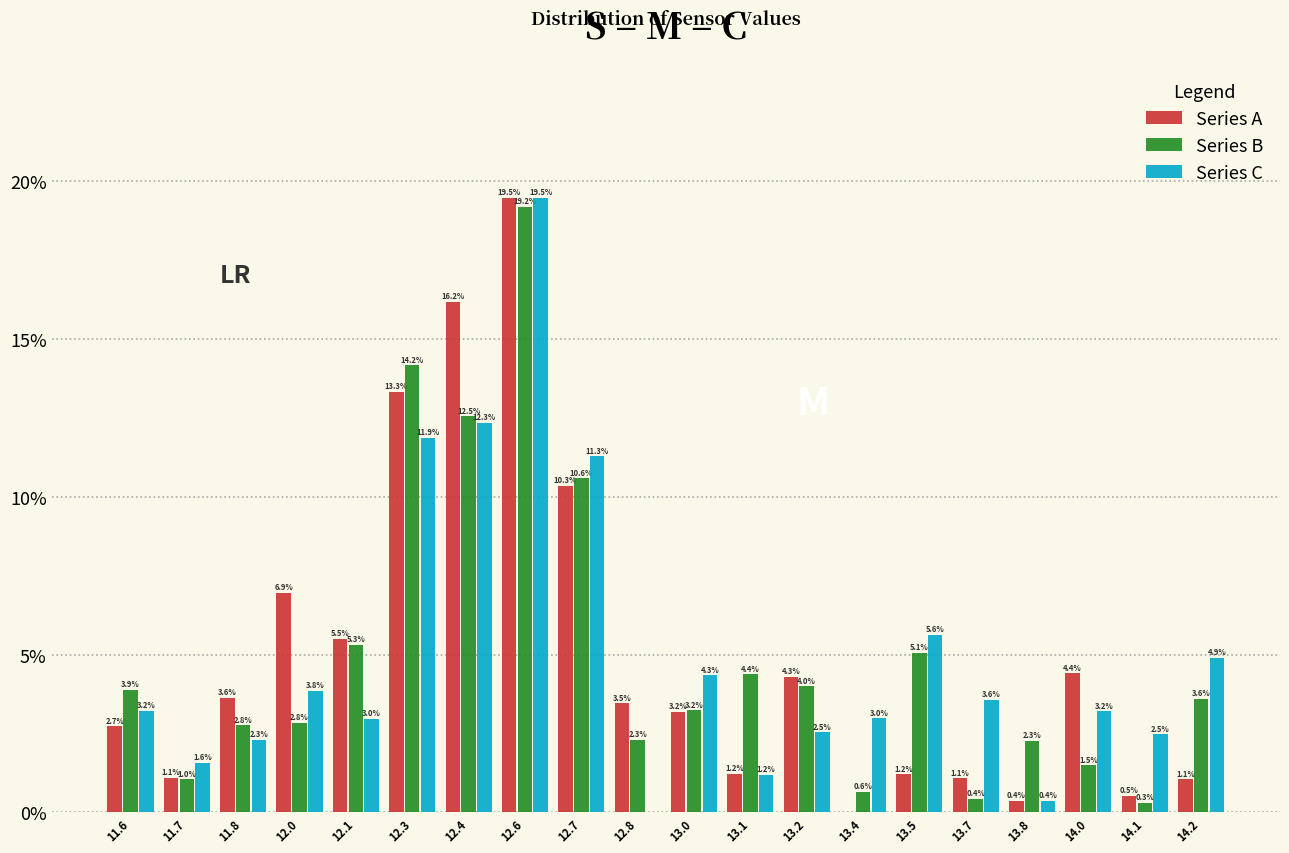

Reading left to right, extract all data points from this chart.

Series A: 11.6=2.7	11.7=1.1	11.8=3.6	12.0=6.9	12.1=5.5	12.3=13.3	12.4=16.2	12.6=19.5	12.7=10.3	12.8=3.5	13.0=3.2	13.1=1.2	13.2=4.3	13.4=0.0	13.5=1.2	13.7=1.1	13.8=0.4	14.0=4.4	14.1=0.5	14.2=1.1
Series B: 11.6=3.9	11.7=1.0	11.8=2.8	12.0=2.8	12.1=5.3	12.3=14.2	12.4=12.5	12.6=19.2	12.7=10.6	12.8=2.3	13.0=3.2	13.1=4.4	13.2=4.0	13.4=0.6	13.5=5.1	13.7=0.4	13.8=2.3	14.0=1.5	14.1=0.3	14.2=3.6
Series C: 11.6=3.2	11.7=1.6	11.8=2.3	12.0=3.8	12.1=3.0	12.3=11.9	12.4=12.3	12.6=19.5	12.7=11.3	12.8=0.0	13.0=4.3	13.1=1.2	13.2=2.5	13.4=3.0	13.5=5.6	13.7=3.6	13.8=0.4	14.0=3.2	14.1=2.5	14.2=4.9